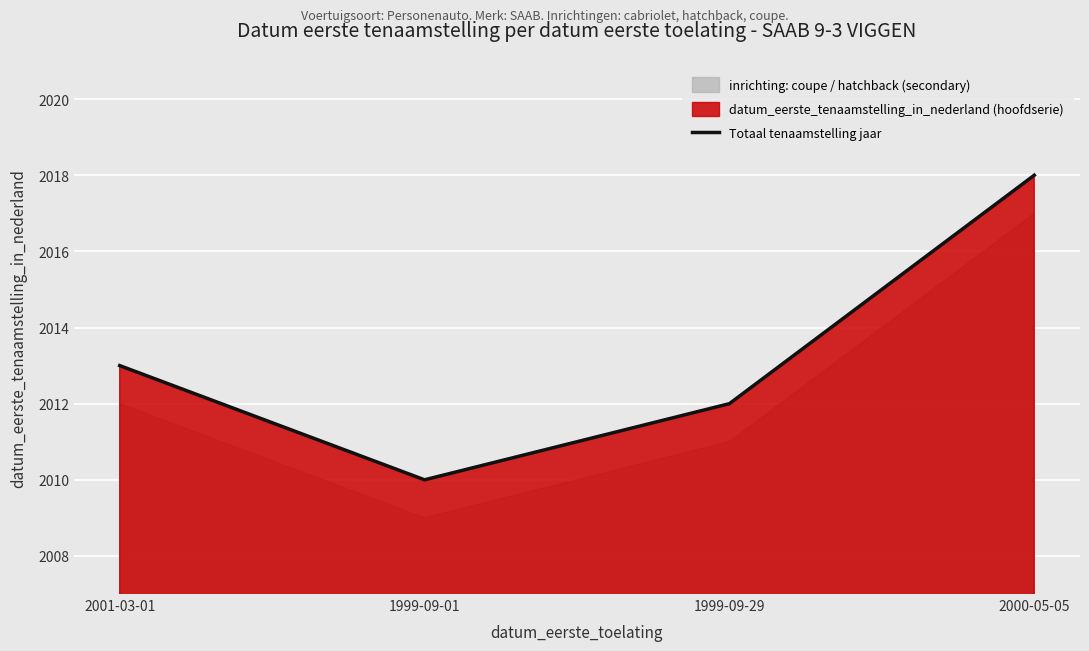

Reading left to right, what are all the values shown in this chart?

2001-03-01=2013	1999-09-01=2010	1999-09-29=2012	2000-05-05=2018